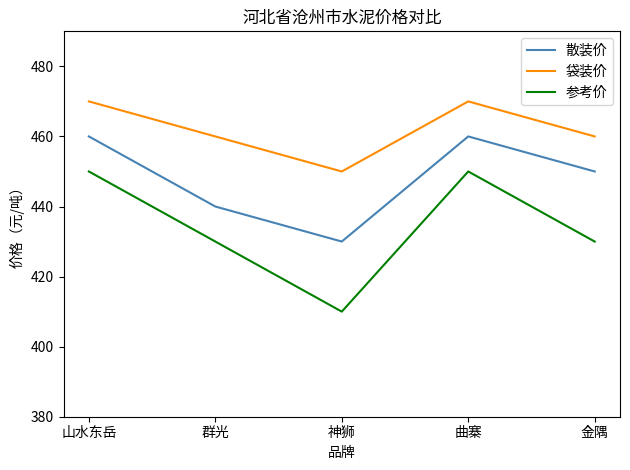

What is the difference between the second highest and second lowest values in the 参考价 series?

20